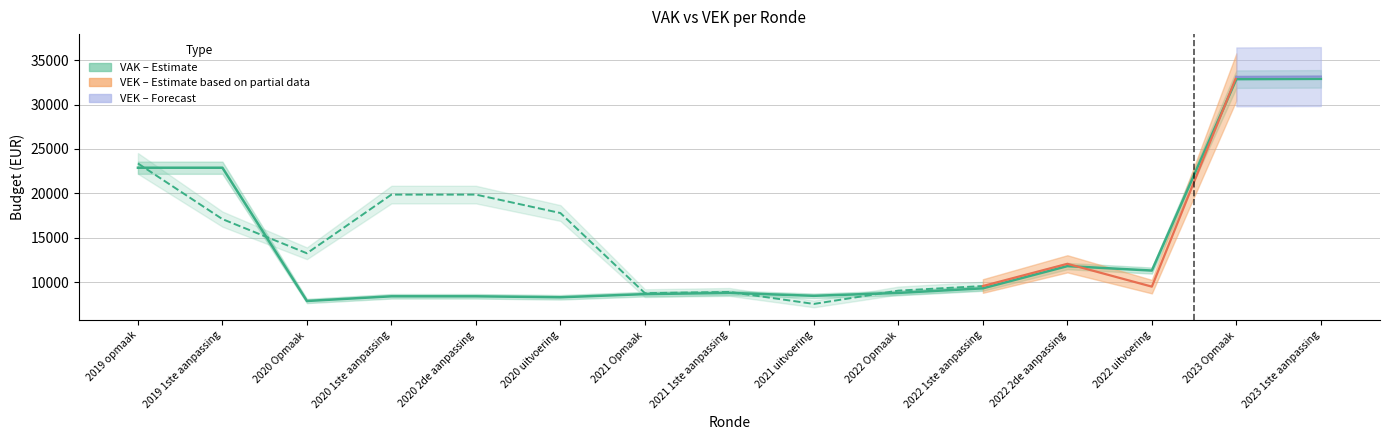

What is the value of the 1st point from the left?

22885